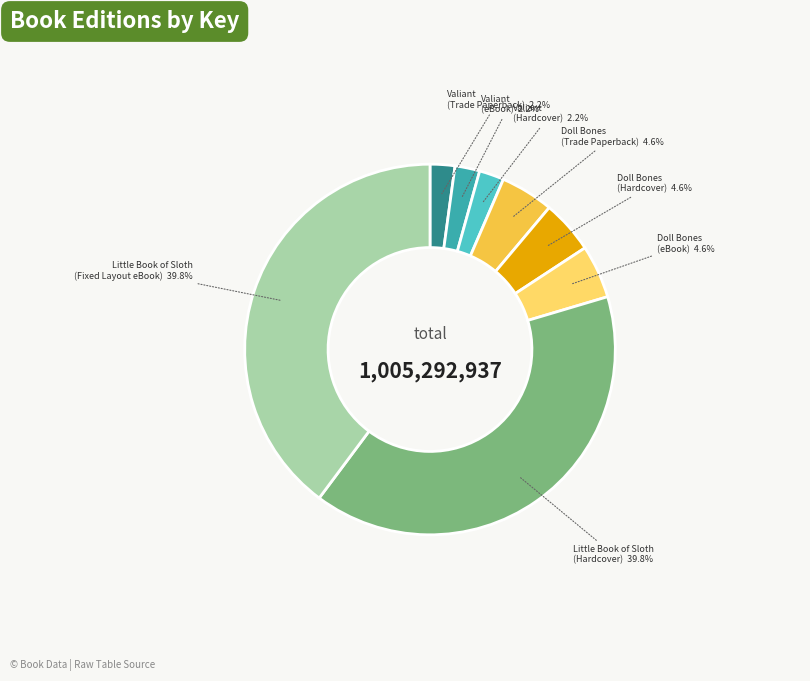

Is there any slice that represents more than half of the pie?

No